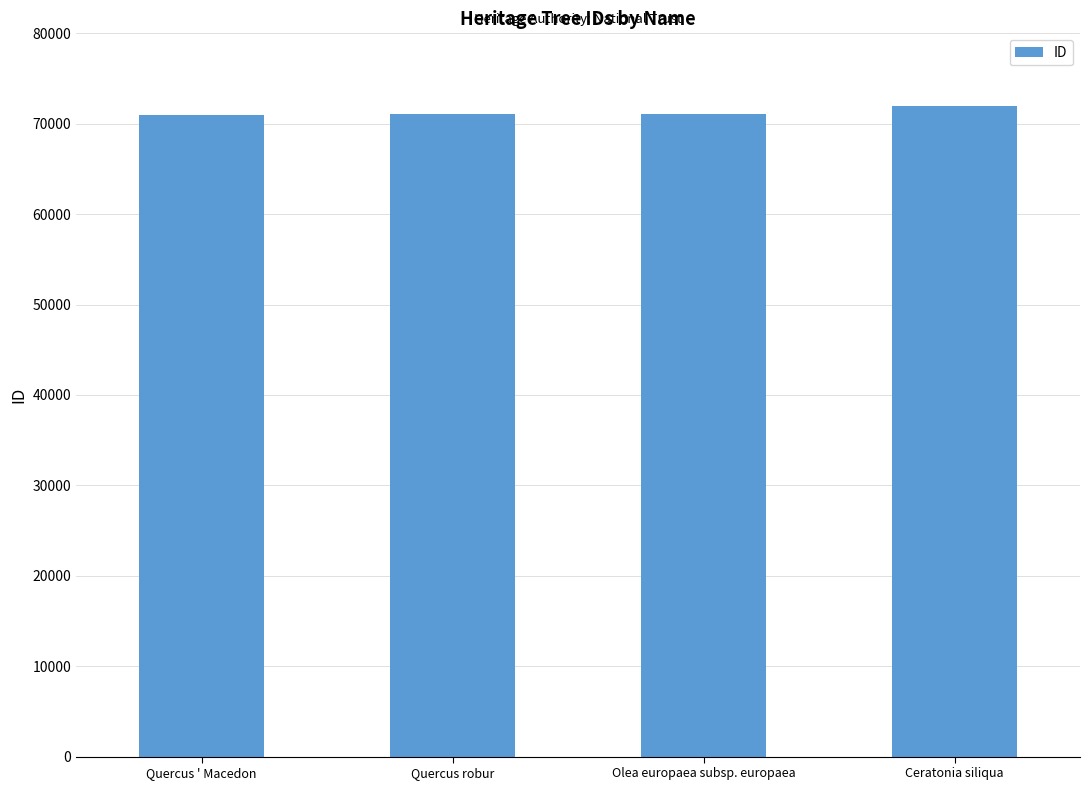

What is the smallest value displayed?

71010